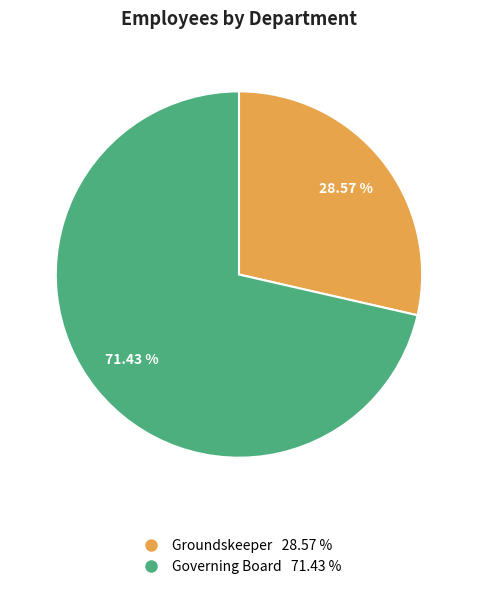

Does any single category account for the majority?

Yes